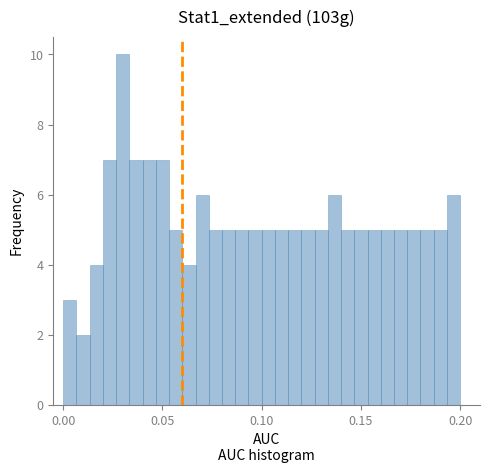

Around what value on the x-axis is the tallest bar? Give the approximate position of its centre, as read against the axis.

0.030